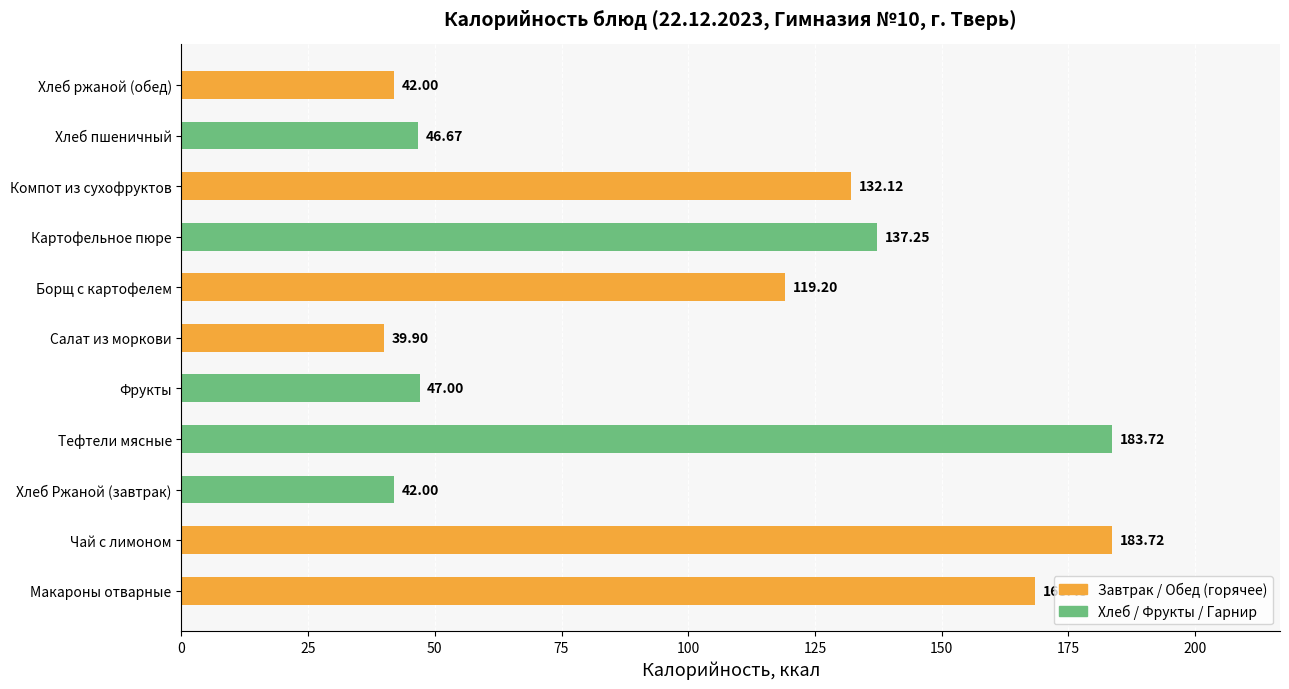

What is the difference between the second highest and second lowest values?

141.7